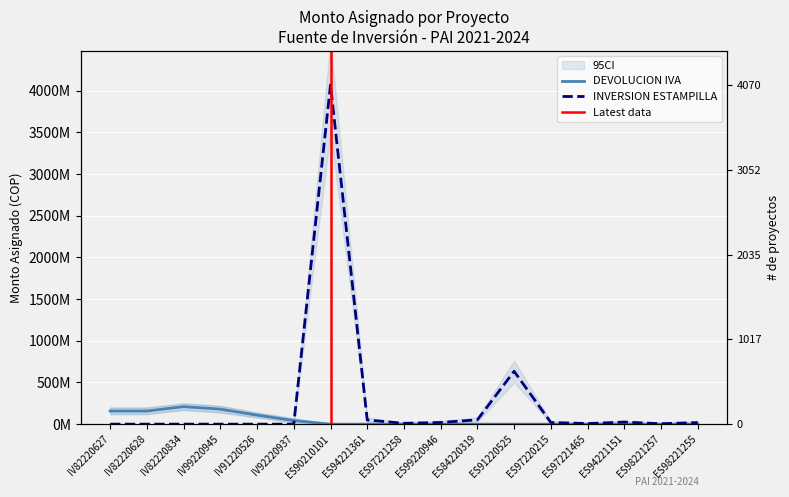

How many data points in INVERSION ESTAMPILLA are above 10?

8